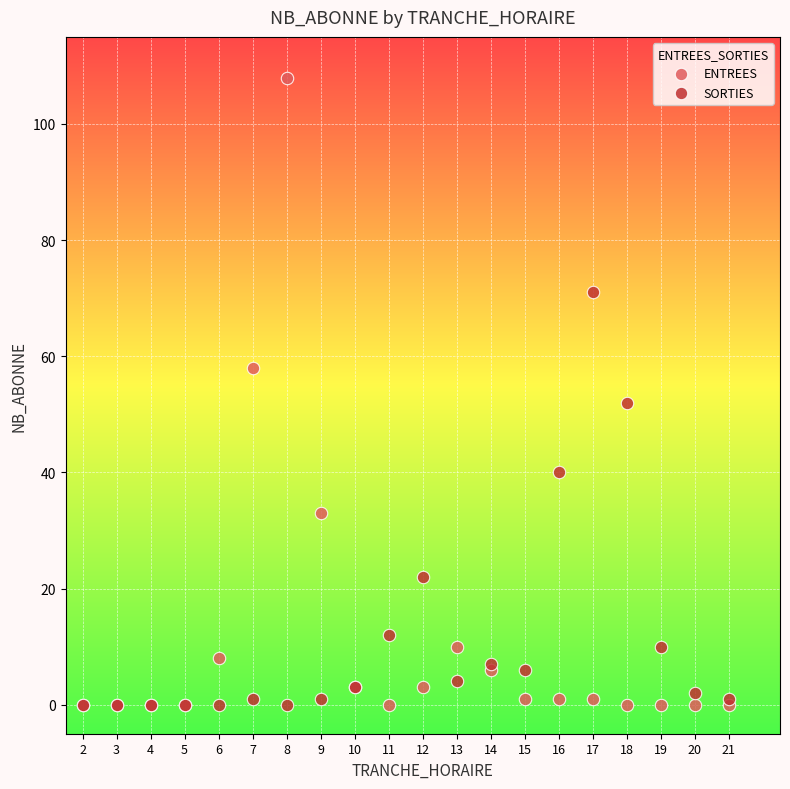

Across all series, what Y value is closest to 54?

52